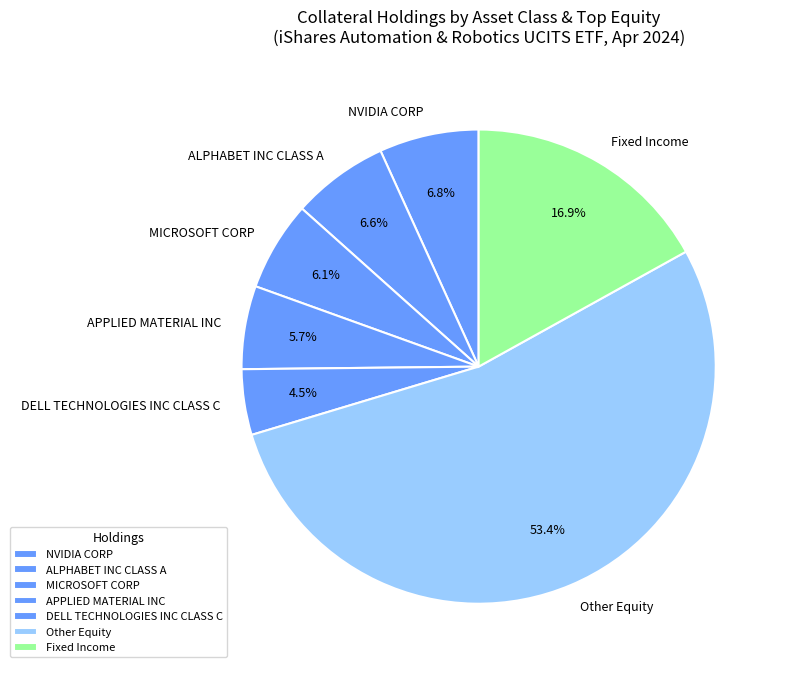

To the nearest percent, what percentage of the pie is Fixed Income?

17%